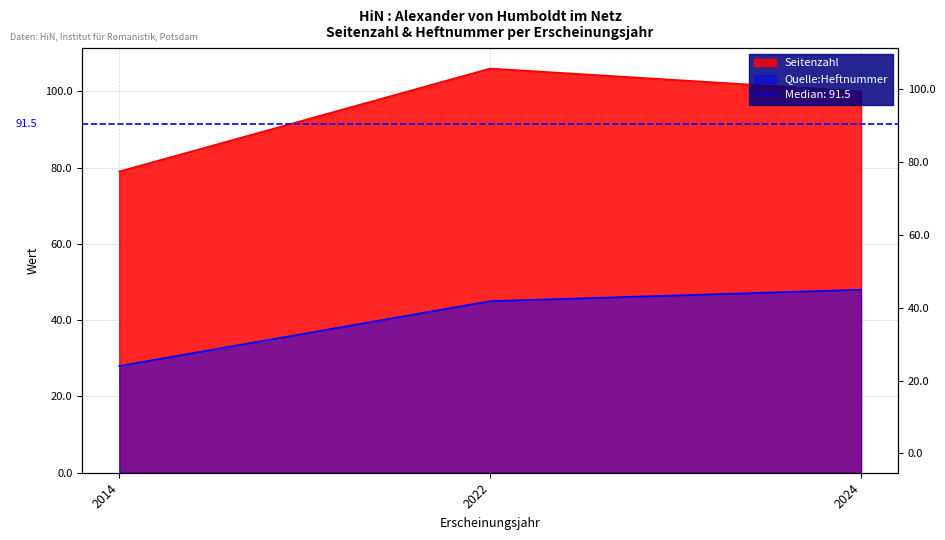

The value of Quelle:Heftnummer at 2022 is 45. True or false?

True